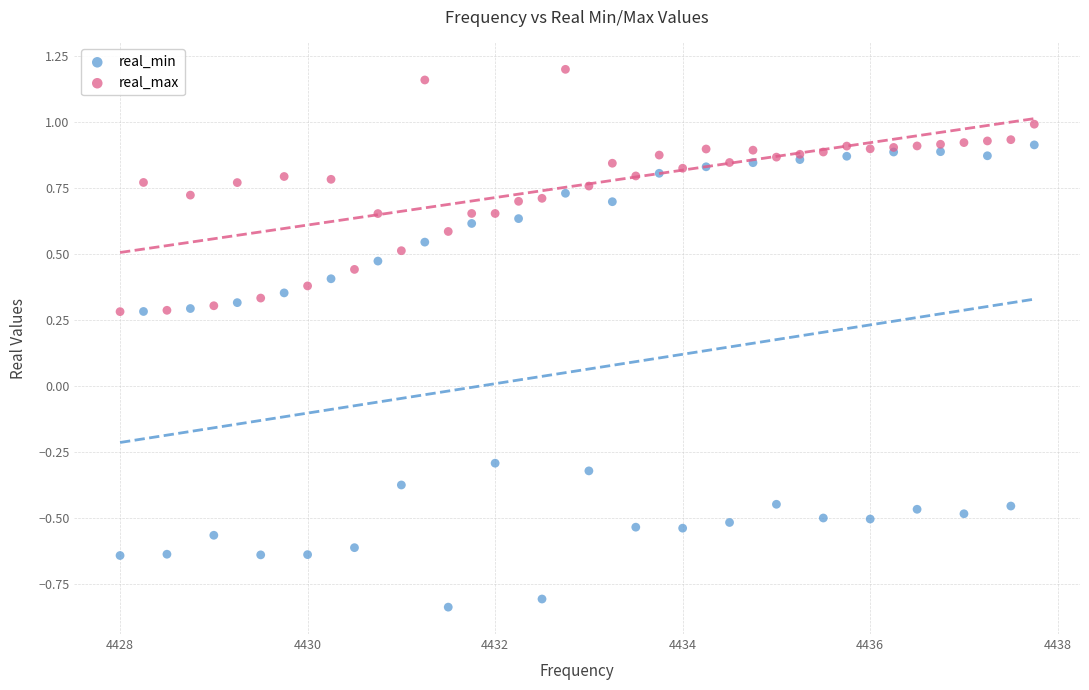

Which series contains the lowest Y value?

real_min